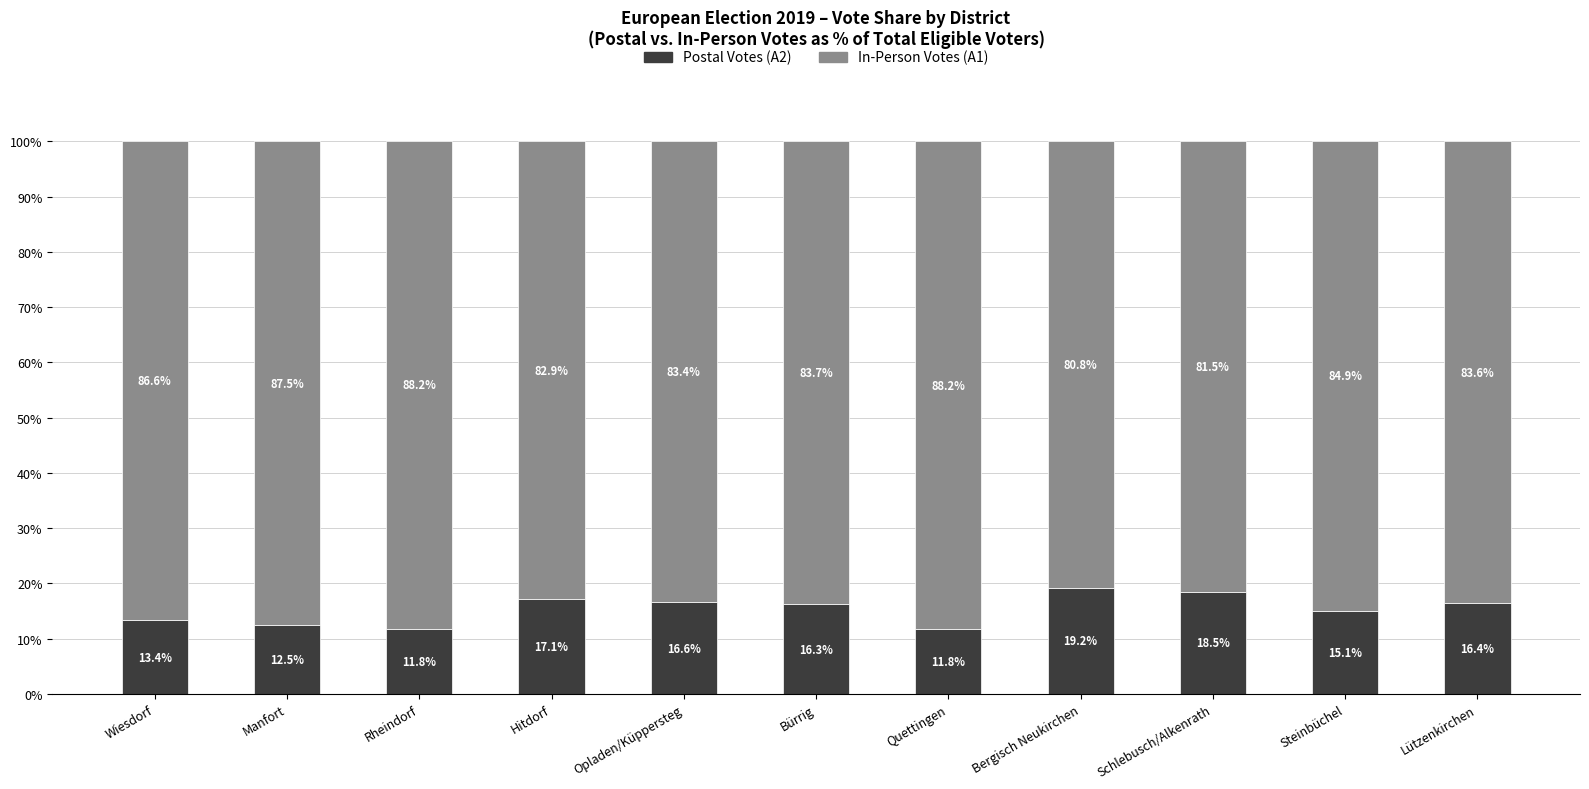

What value does the Postal Votes (A2) series have at Steinbüchel?

15.1